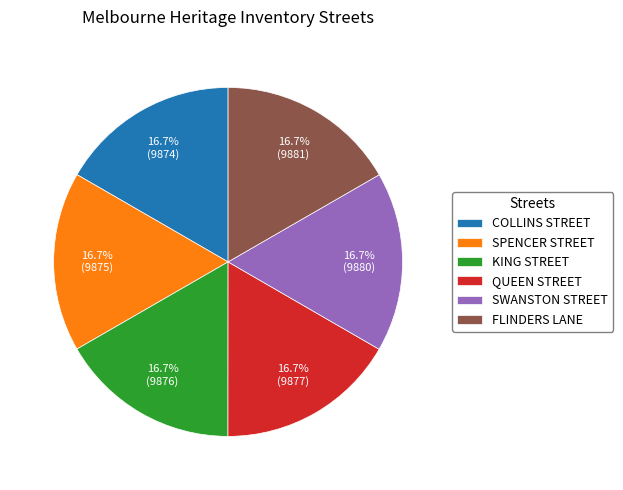

Is FLINDERS LANE the majority of the pie?

No